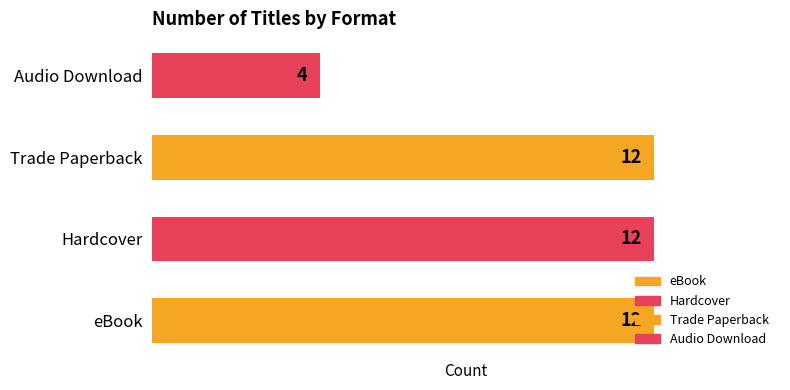

What value does the data have at Trade Paperback?

12